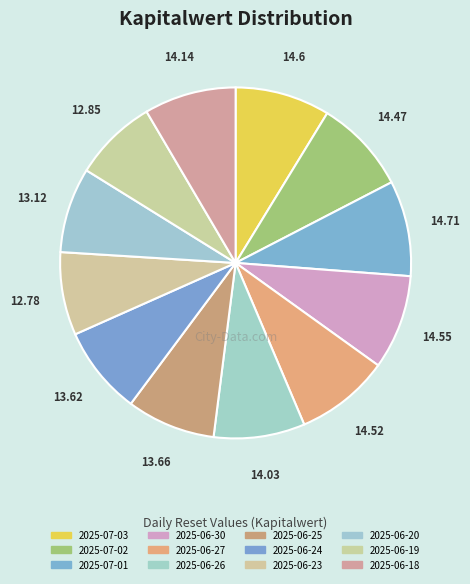

Which has a higher value, 2025-07-02 or 2025-07-01?

2025-07-01